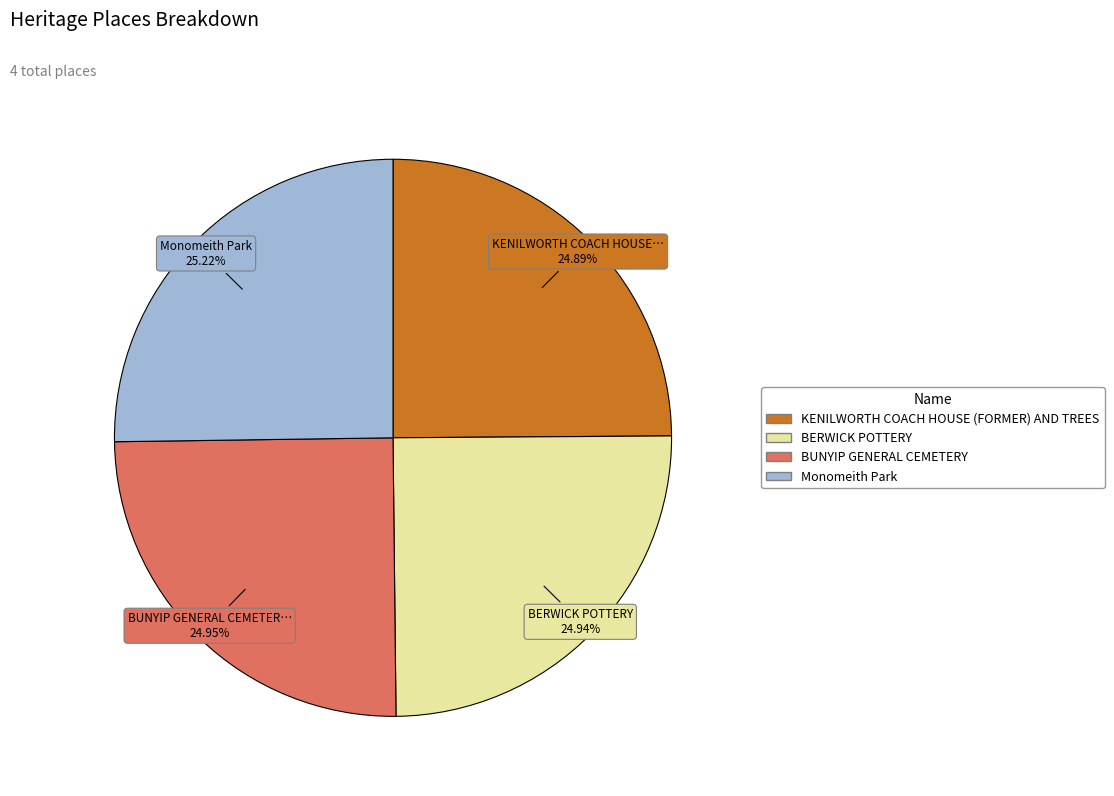

Approximately how many times larger is the value at Monomeith Park compared to KENILWORTH COACH HOUSE (FORMER) AND TREES?

1.0